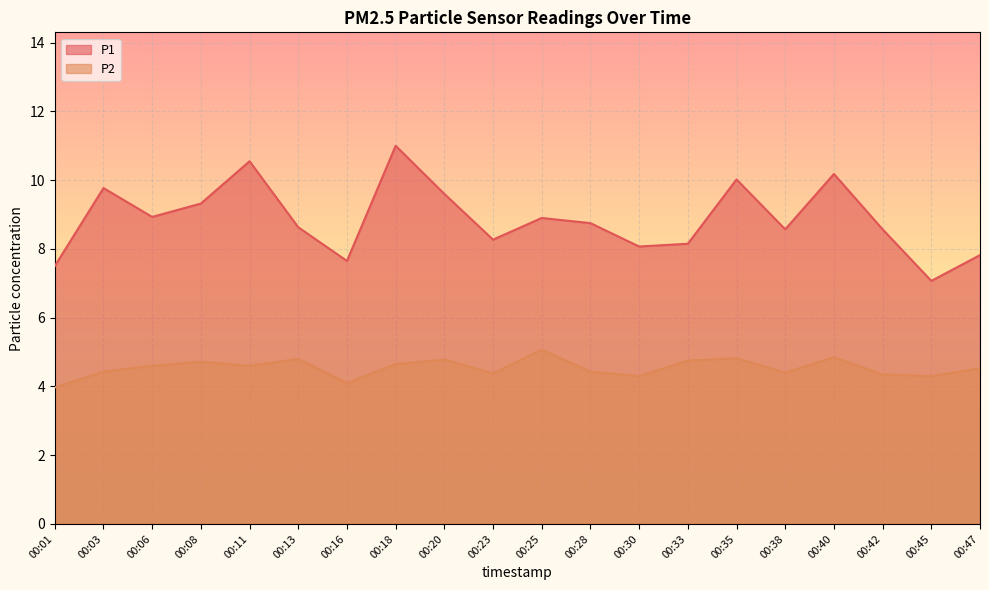

What is the maximum value for P2?

5.1